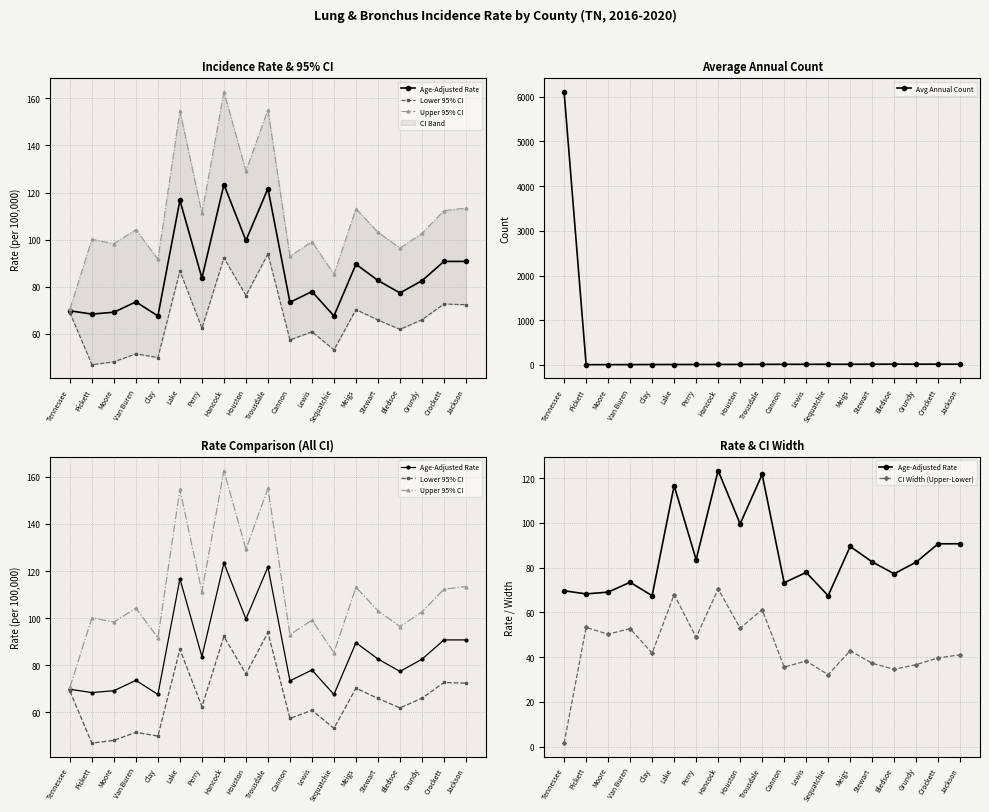

Rank the series by their maximum value, from lowest to highest.

CI Width (Upper-Lower), Lower 95% CI, Age-Adjusted Rate, Upper 95% CI, Avg Annual Count